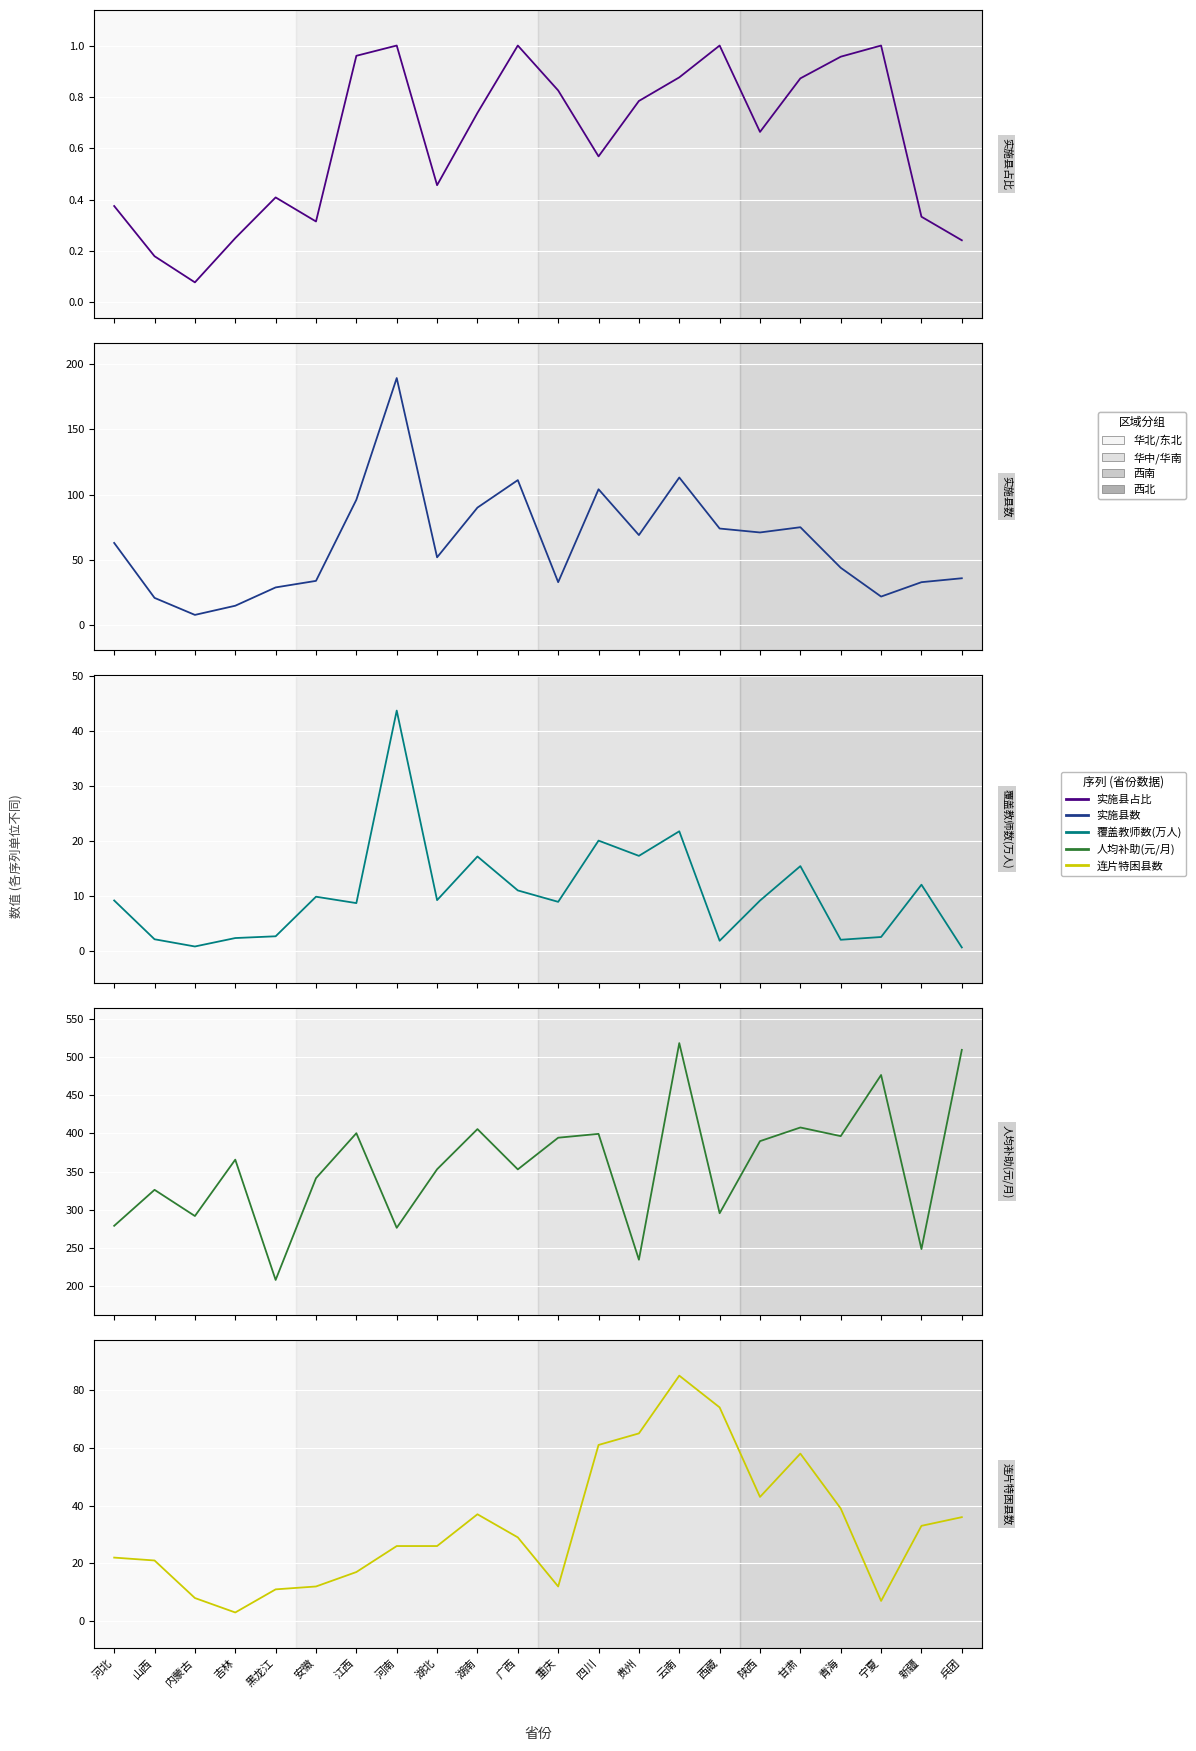

At which label does 连片特困县数 reach its minimum?

吉林